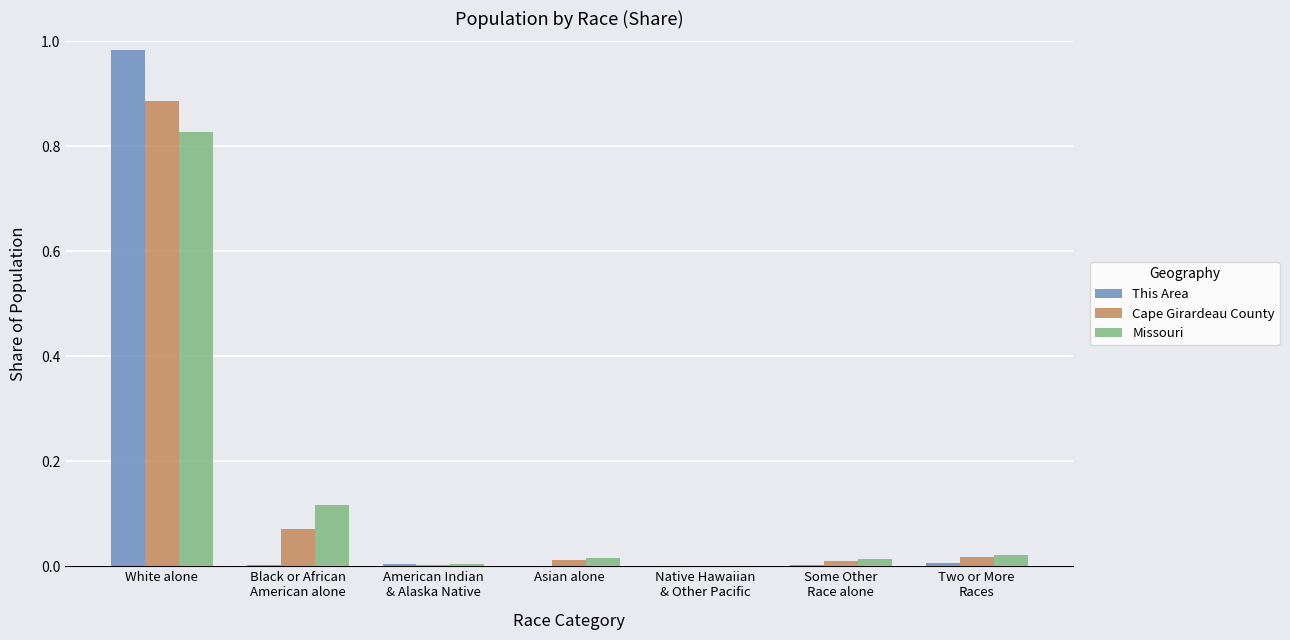

Are the bars horizontal?

No